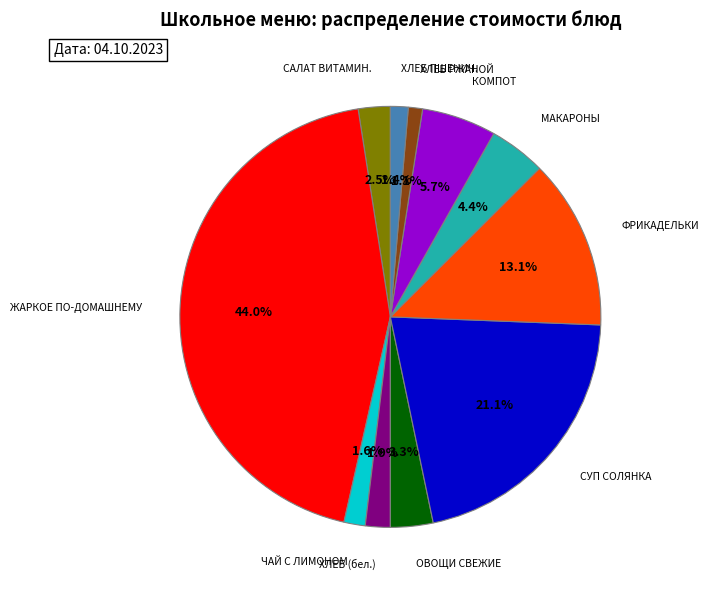

Is there any slice that represents more than half of the pie?

No